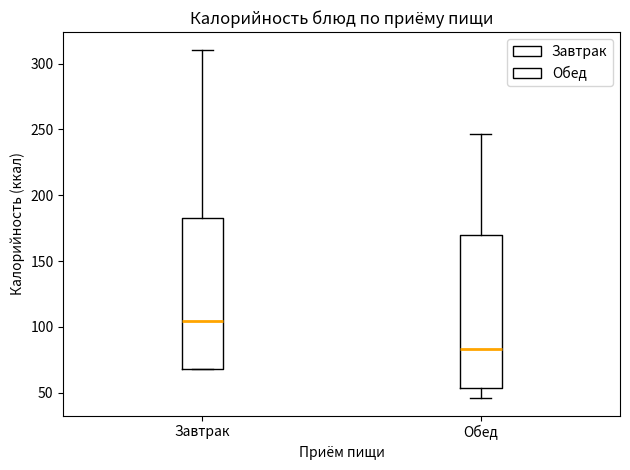

Which box's median line is the highest?

Завтрак